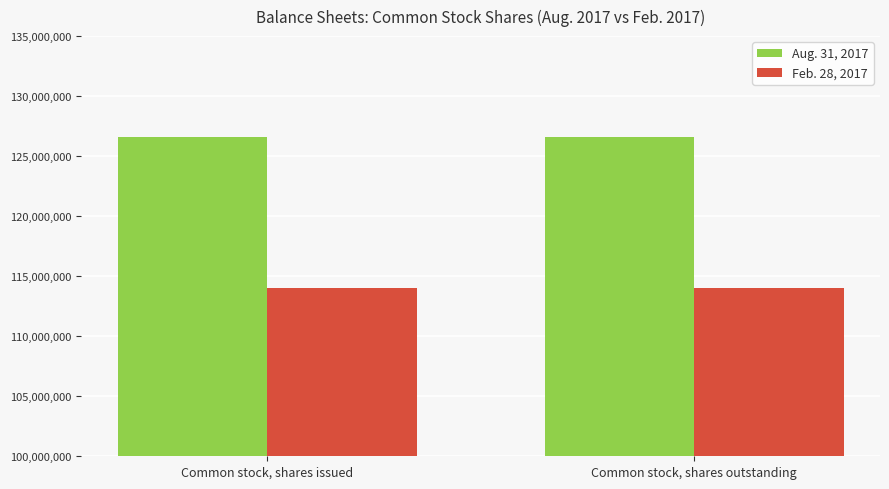

Read the Feb. 28, 2017 value at Common stock, shares issued.

113991432